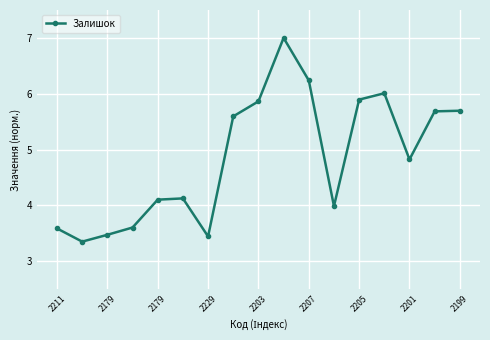

What is the minimum value shown in the chart?

3.4